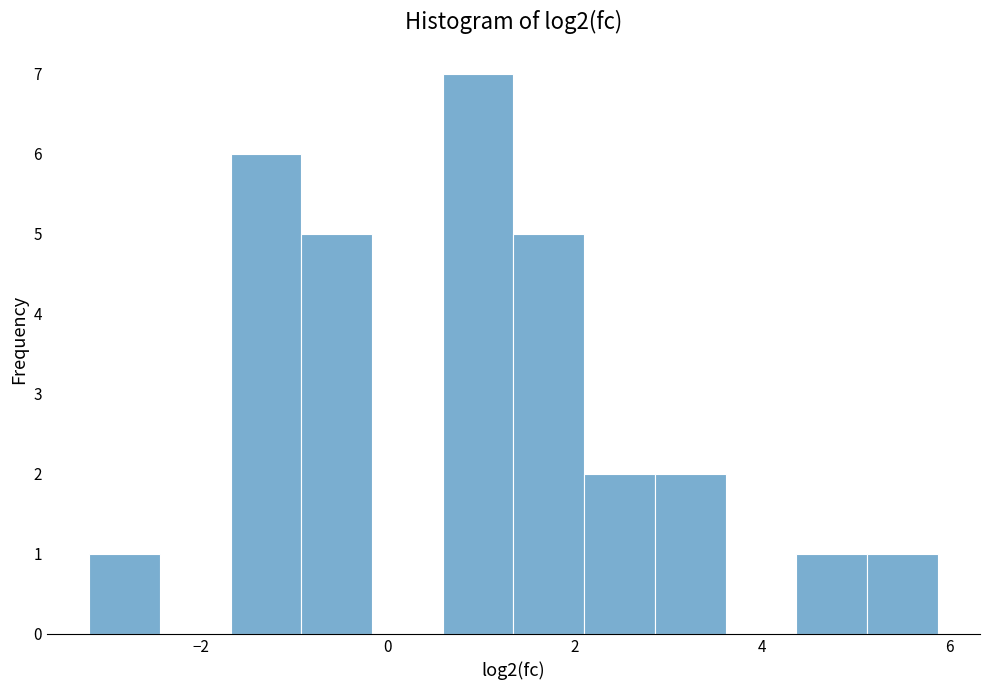

Around what value on the x-axis is the tallest bar? Give the approximate position of its centre, as read against the axis.

1.0